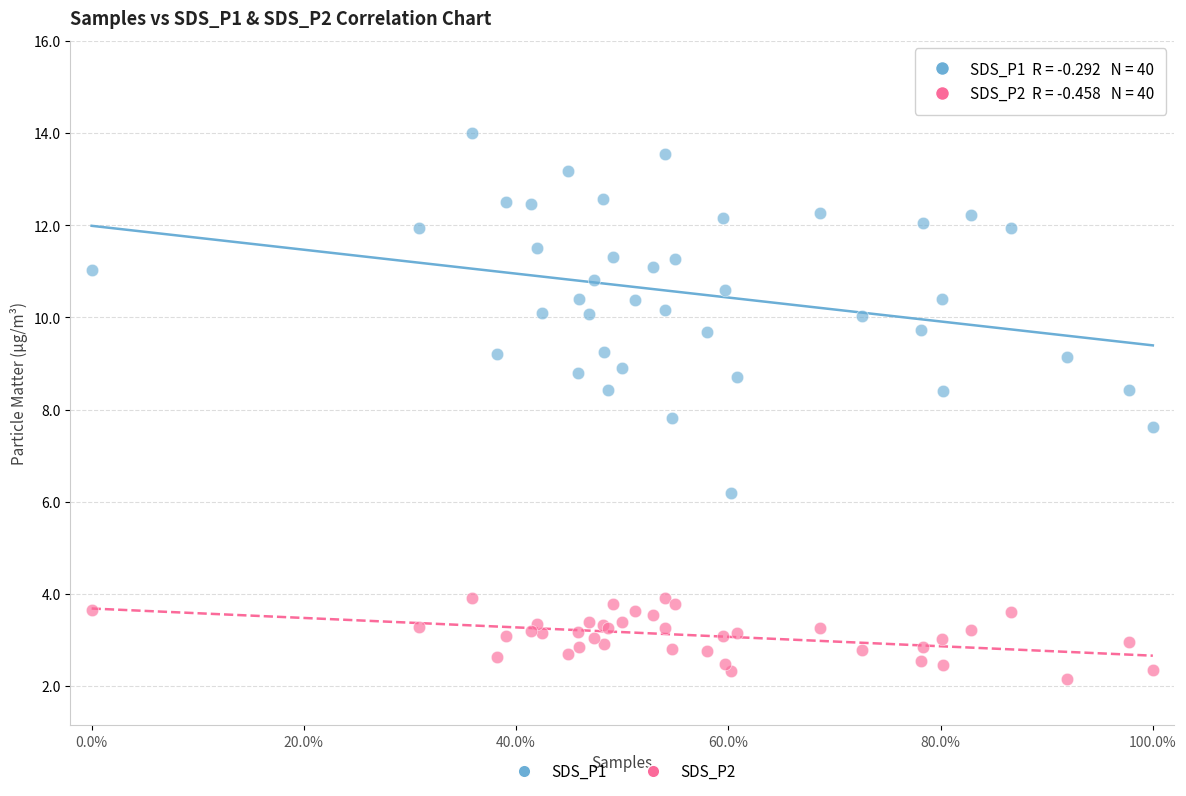

What are all the series names shown in the legend?

SDS_P1, SDS_P2